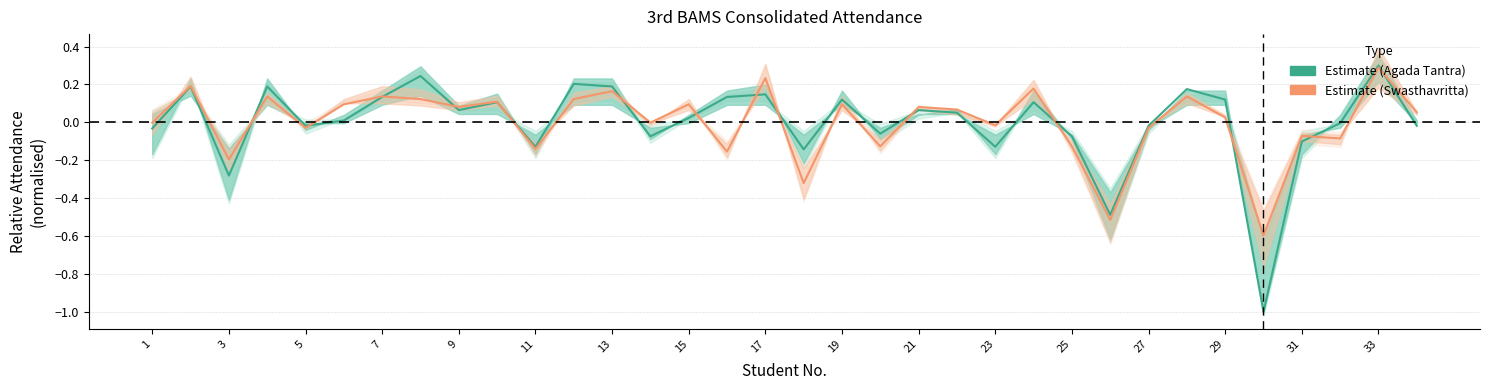

How many times do Estimate (Swasthavritta) and Estimate (Agada Tantra) cross each other?

14